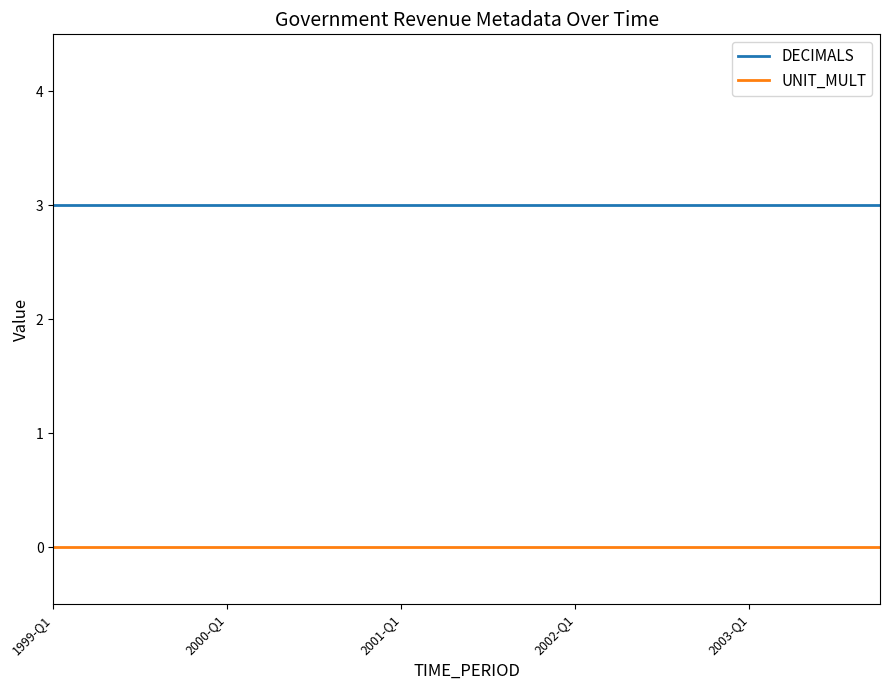

List the series in order of their overall mean, lowest first.

UNIT_MULT, DECIMALS